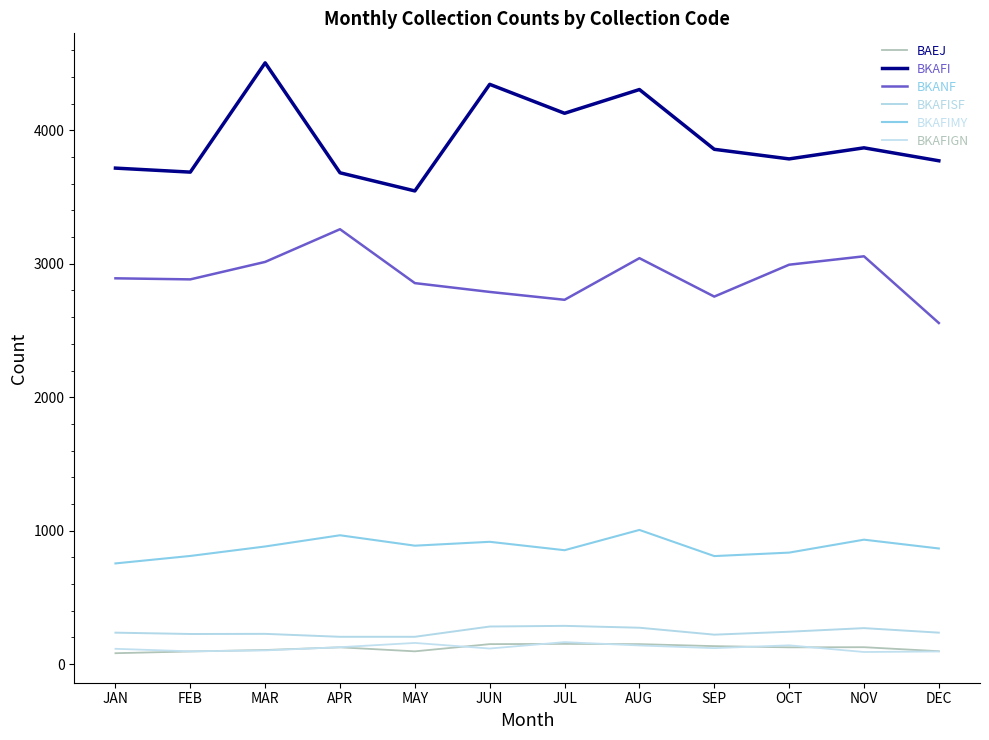

True or false: BKAFISF and BKAFIGN cross at least once.

False